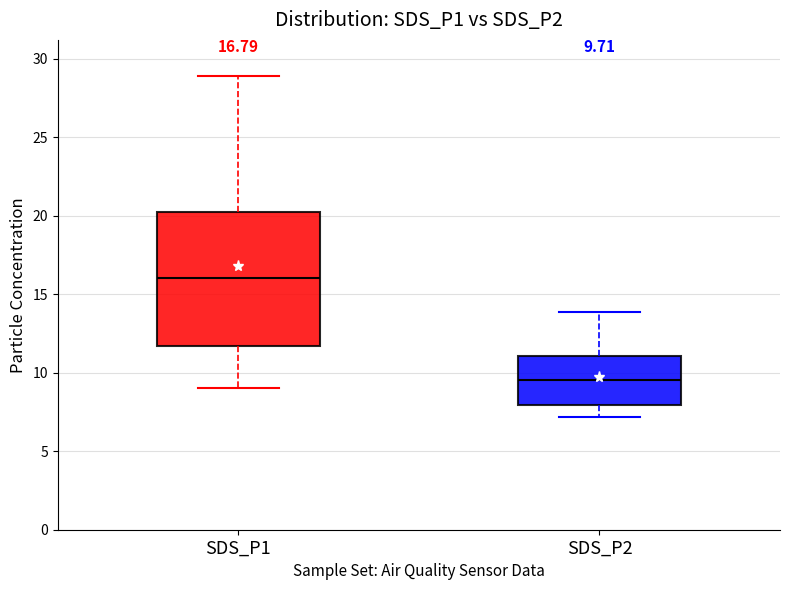

Comparing the boxes themselves (not the whiskers), which one is the tallest?

SDS_P1